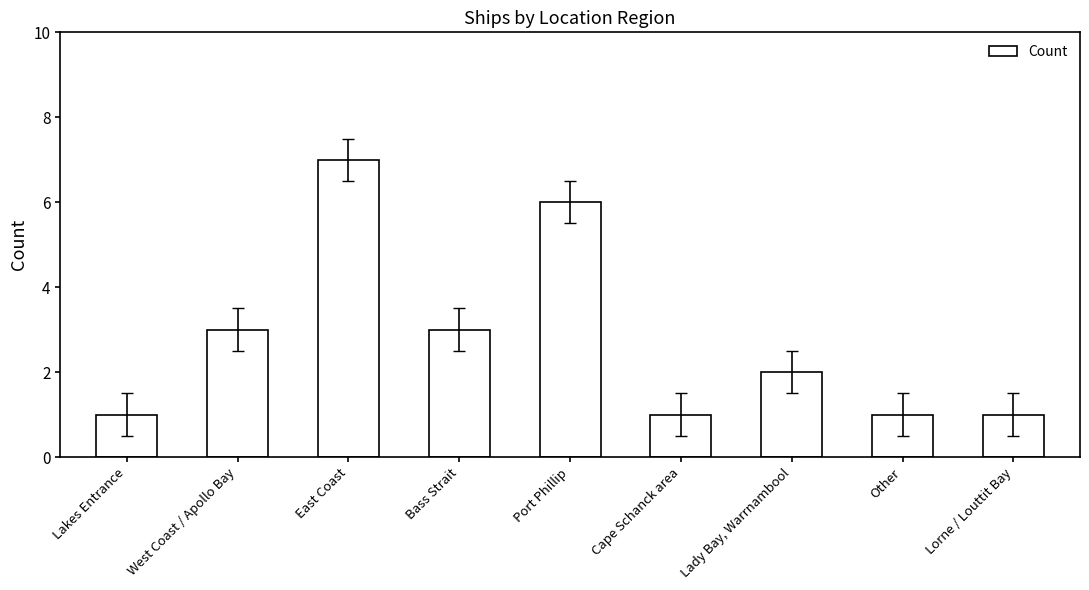

Reading left to right, extract all data points from this chart.

Lakes Entrance=1	West Coast / Apollo Bay=3	East Coast=7	Bass Strait=3	Port Phillip=6	Cape Schanck area=1	Lady Bay, Warrnambool=2	Other=1	Lorne / Louttit Bay=1